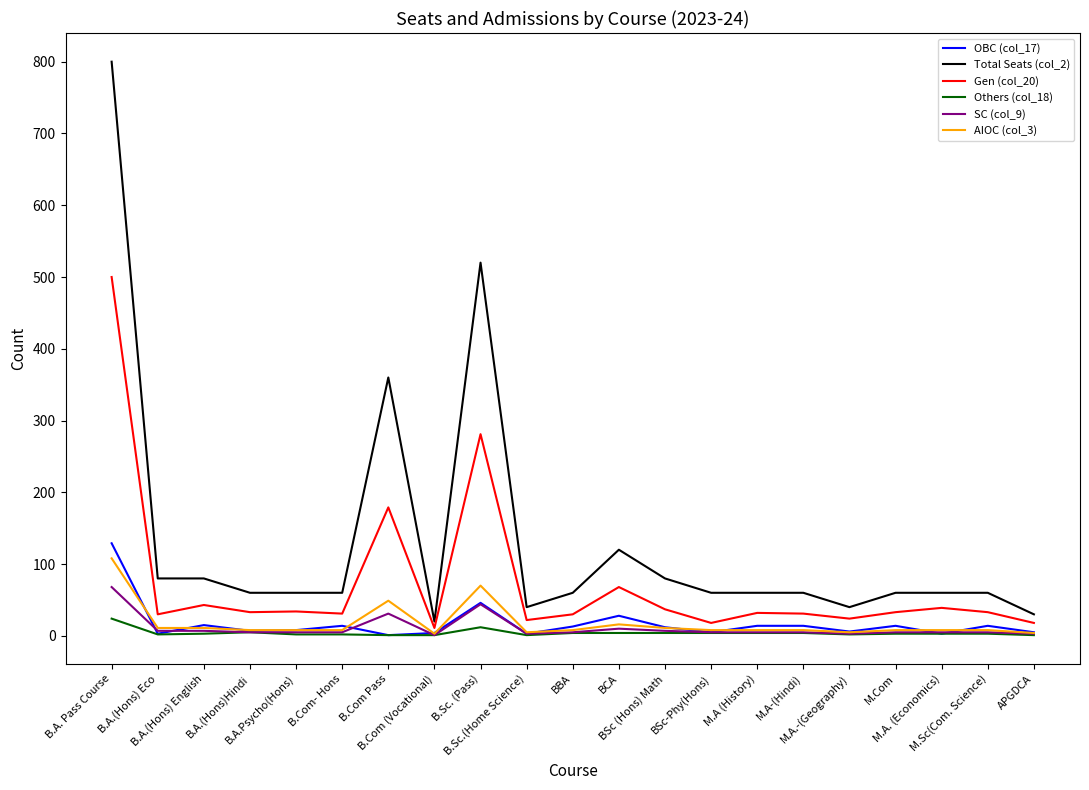

Where does the SC (col_9) series first go above 5?

B.A. Pass Course